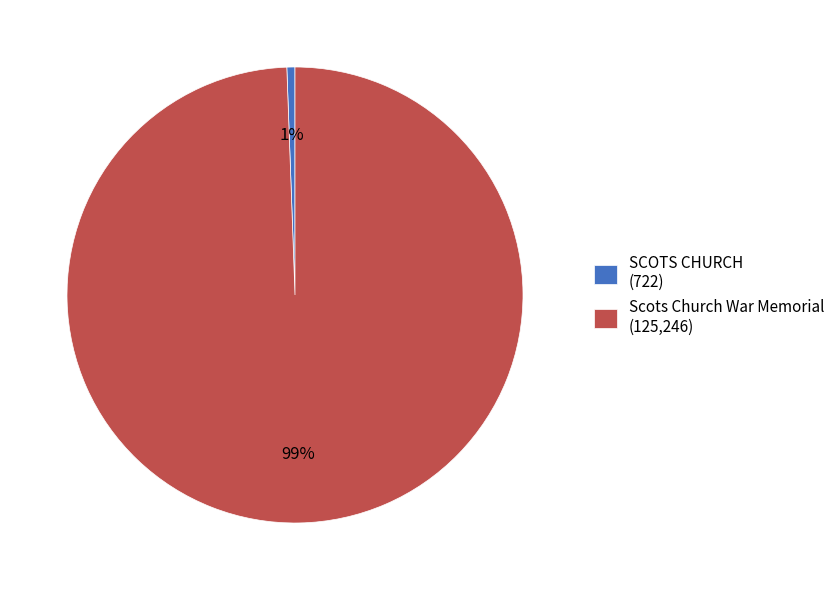

To the nearest percent, what percentage of the pie is SCOTS CHURCH (722)?

1%